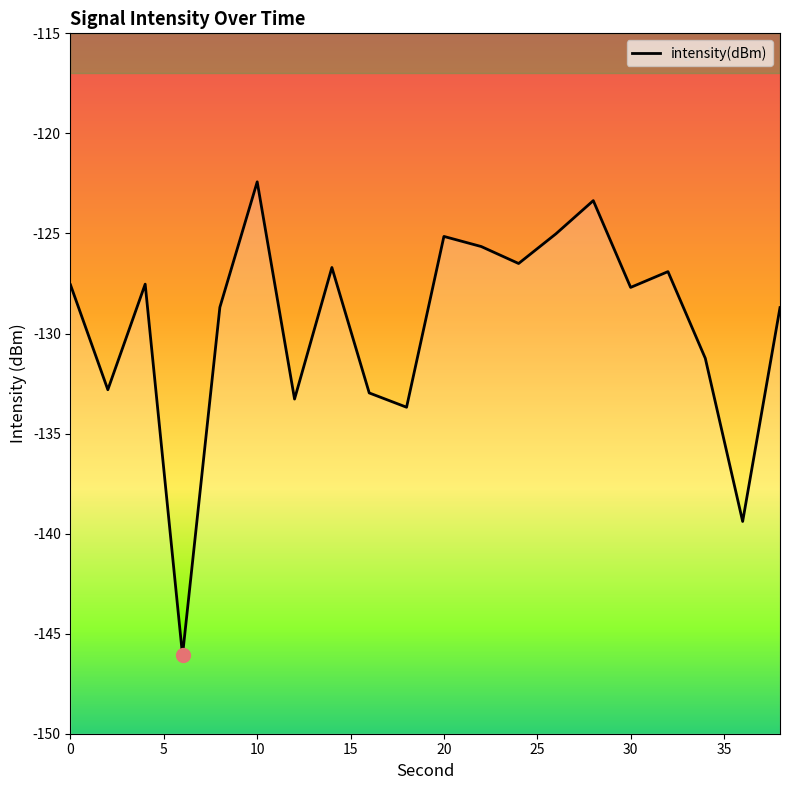

The value at 2 is -132.8. True or false?

True